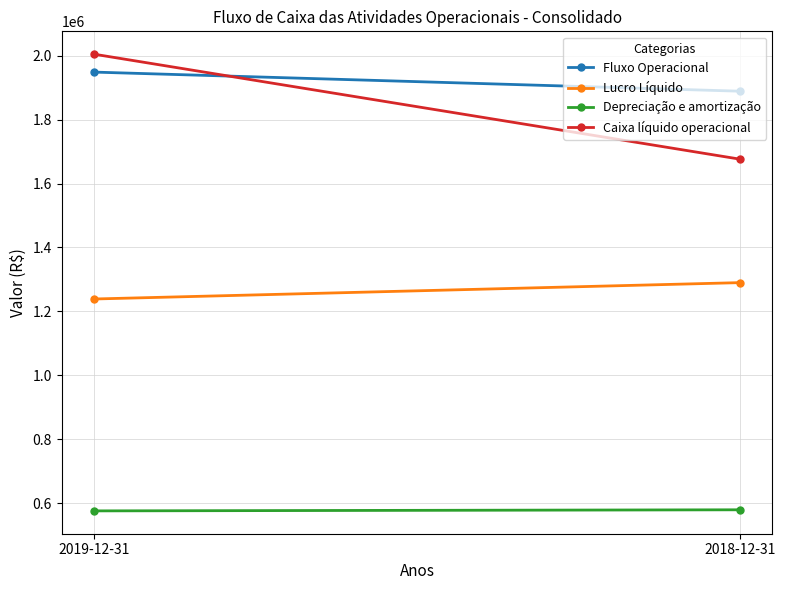

What is the minimum value shown in the chart?

575557